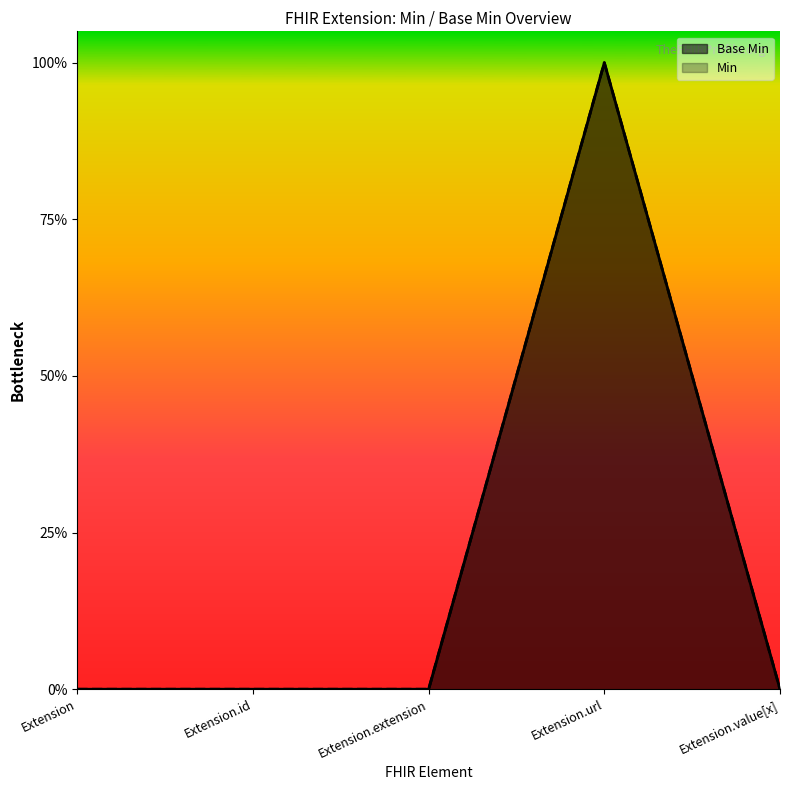

What position from the left is Extension.value[x]?

5